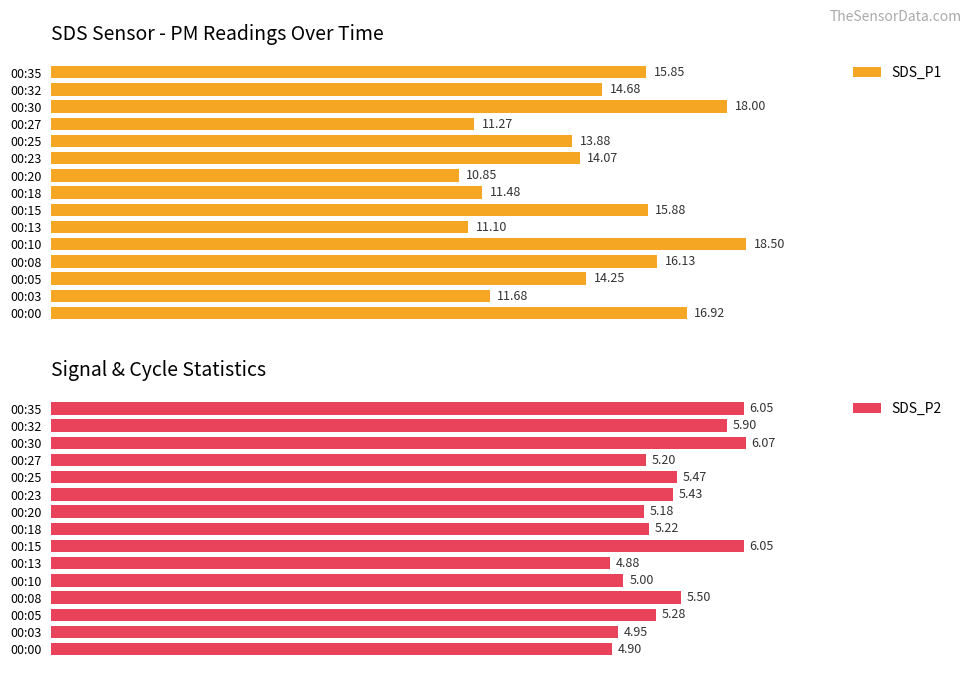

What are all the series names shown in the legend?

SDS_P1, SDS_P2